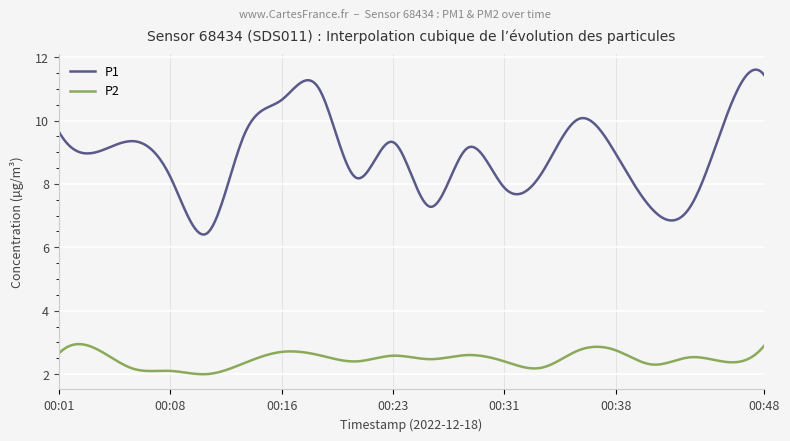

Which series has the largest range (max minus min)?

P1